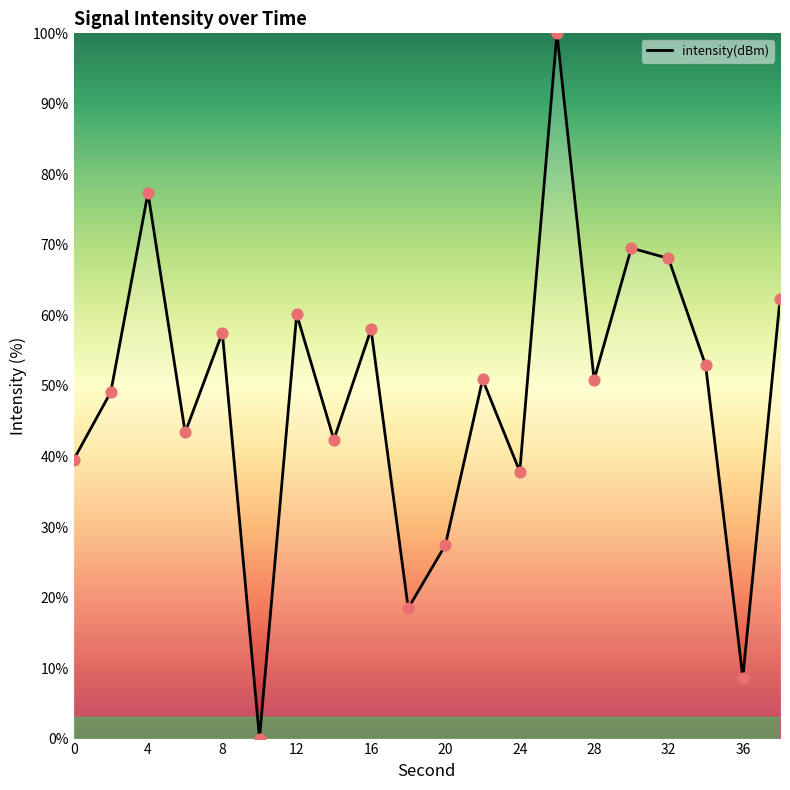

What is the difference between the maximum and minimum values?

100.0